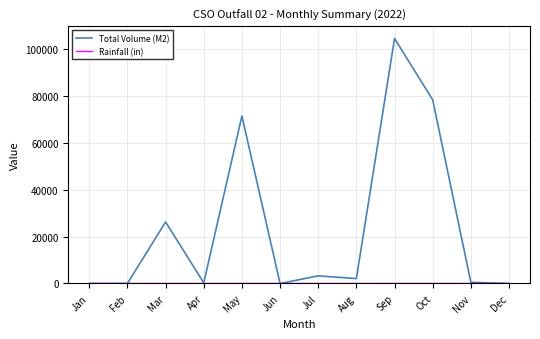

The value of Total Volume (M2) at Jan is 0.0. True or false?

True